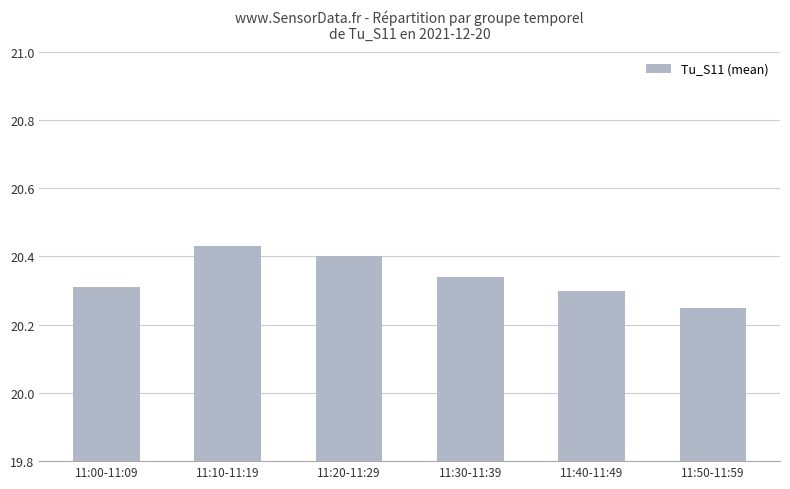

Does the chart contain any negative values?

No